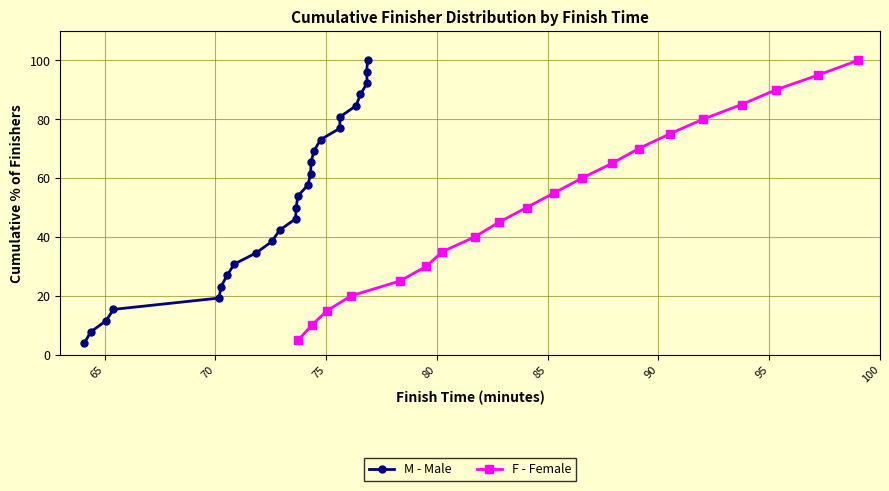

True or false: F - Female has more than 1 interior local peaks.

False